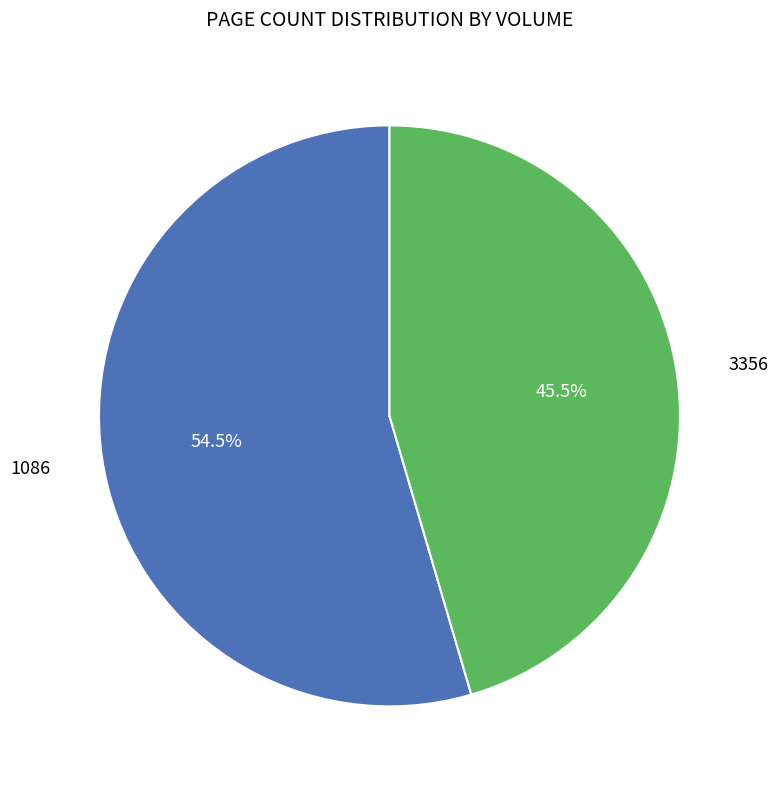

To the nearest percent, what is the difference between the largest and smallest slice percentages?

9%